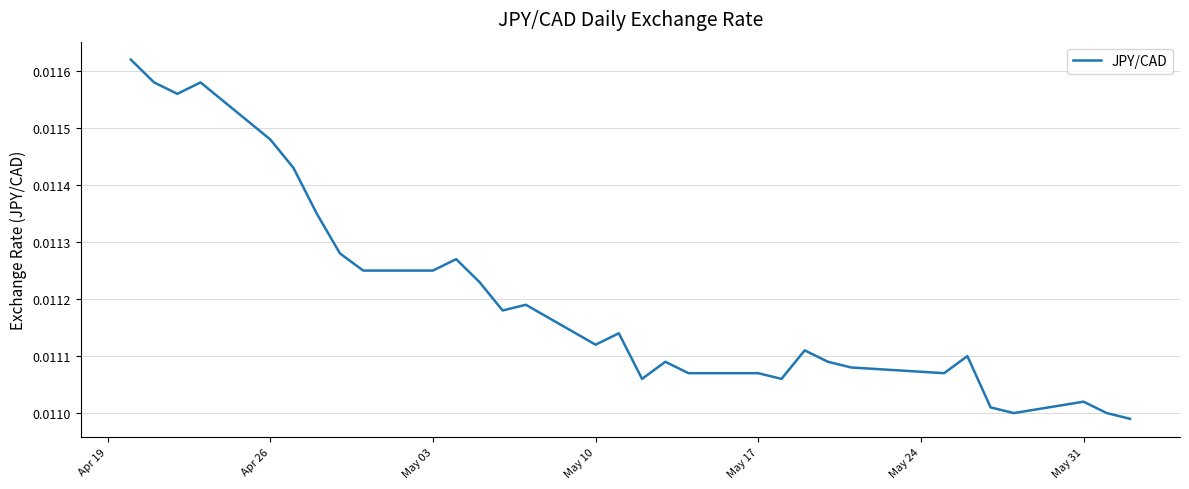

Does the chart display data point markers on the line(s)?

No